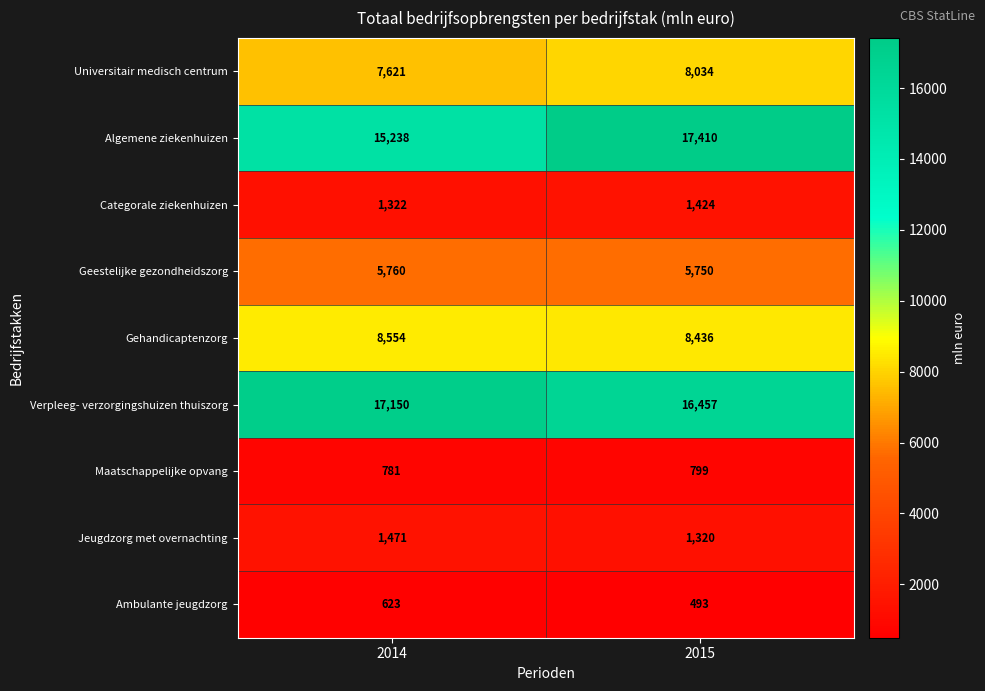

The value of Algemene ziekenhuizen at 2014 is 24102. True or false?

False